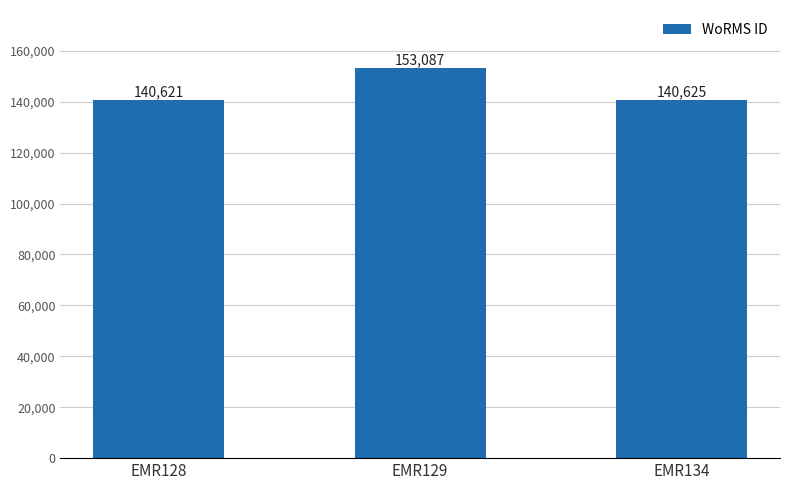

What is the maximum value shown in the chart?

153087